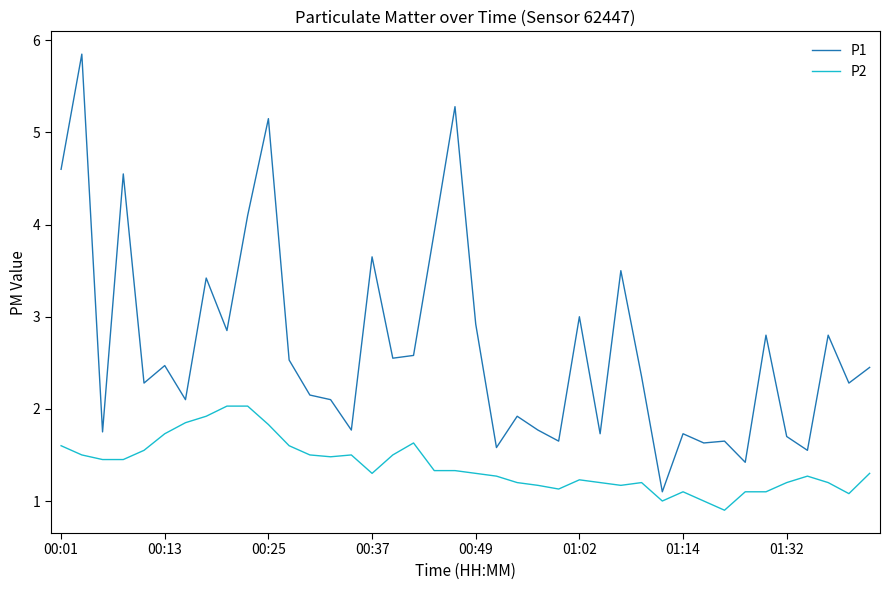

Which series has the largest total across all categories?

P1